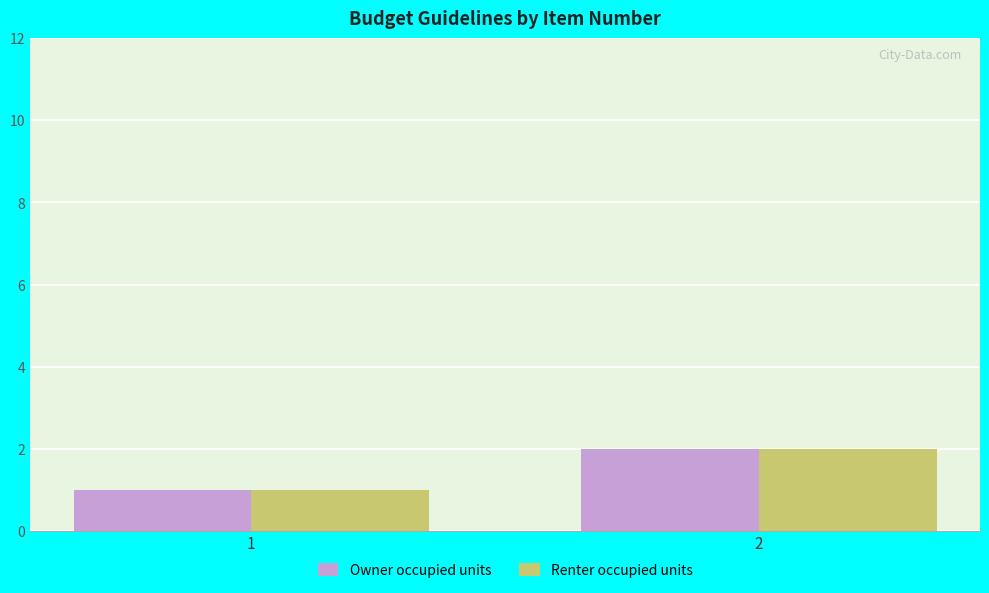

Reading left to right, extract all data points from this chart.

Owner occupied units: 1=1	2=2
Renter occupied units: 1=1	2=2